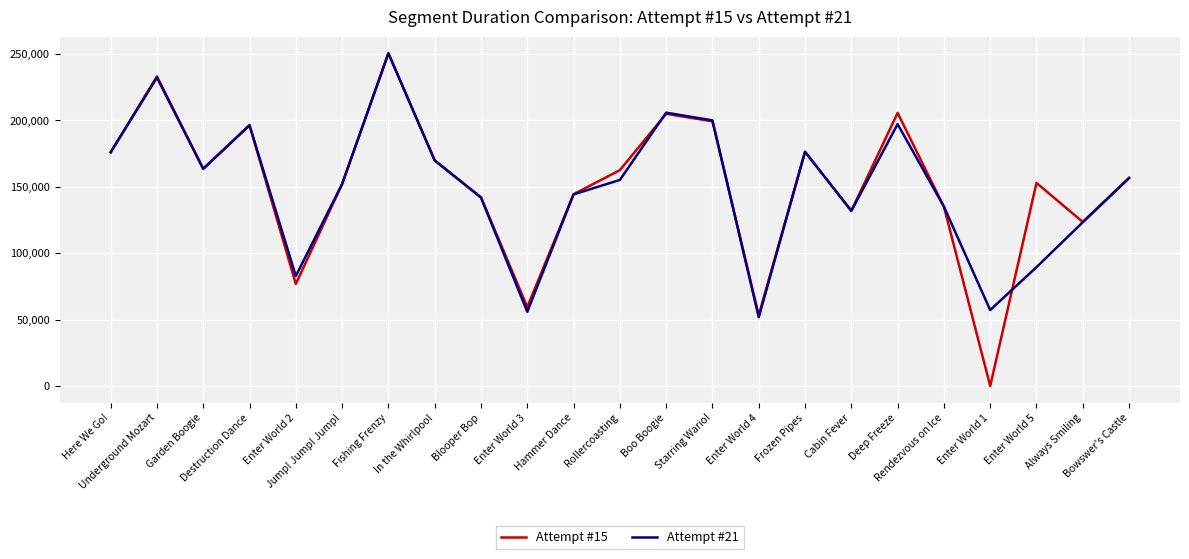

Is this an area chart (filled region under the line)?

No